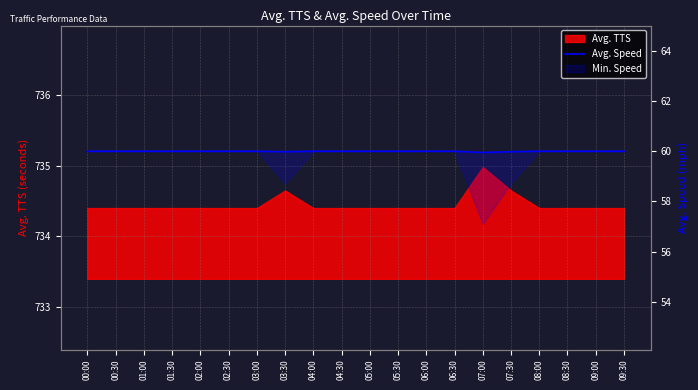

The chart shows a value of 60.0 at 02:30. True or false?

True